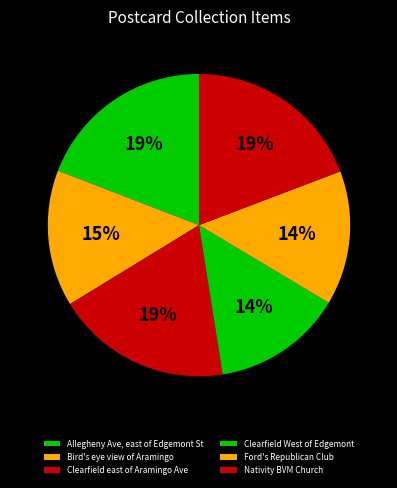

To the nearest percent, what portion does Nativity BVM Church represent?

19%